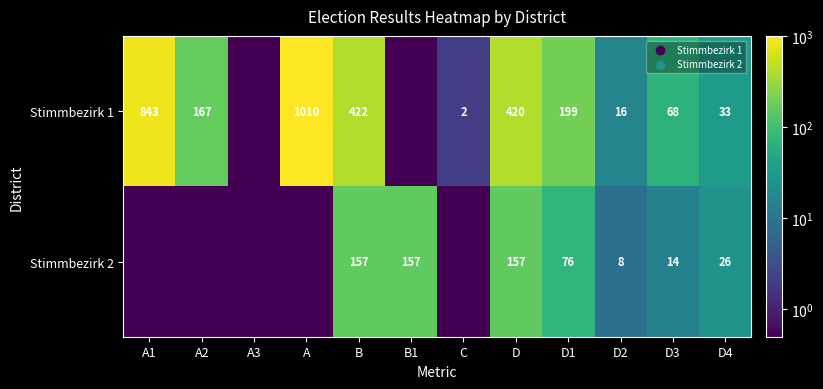

What is the total value across all series at B?

579.0